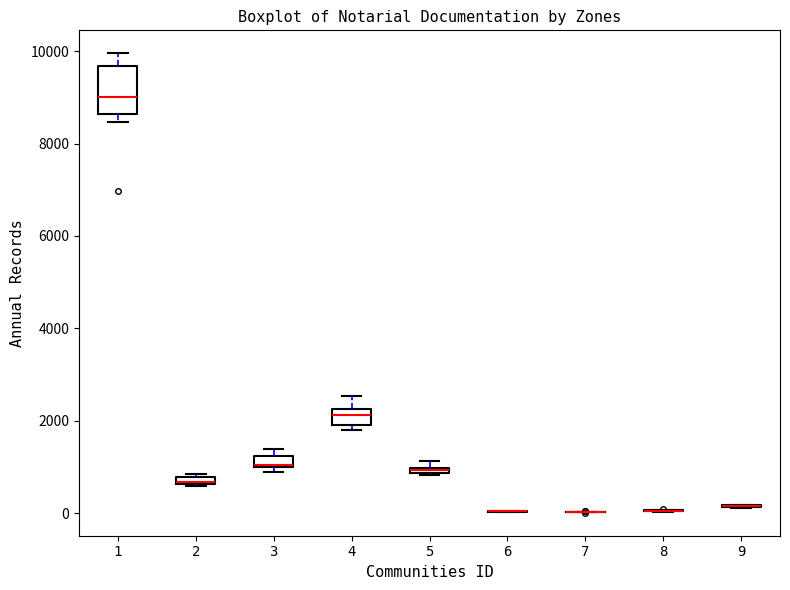

Where does the median line of the box at x = 1 sit on the y-axis? The values are not printed on the chart, so give them approximately, as read against the axis.

9000